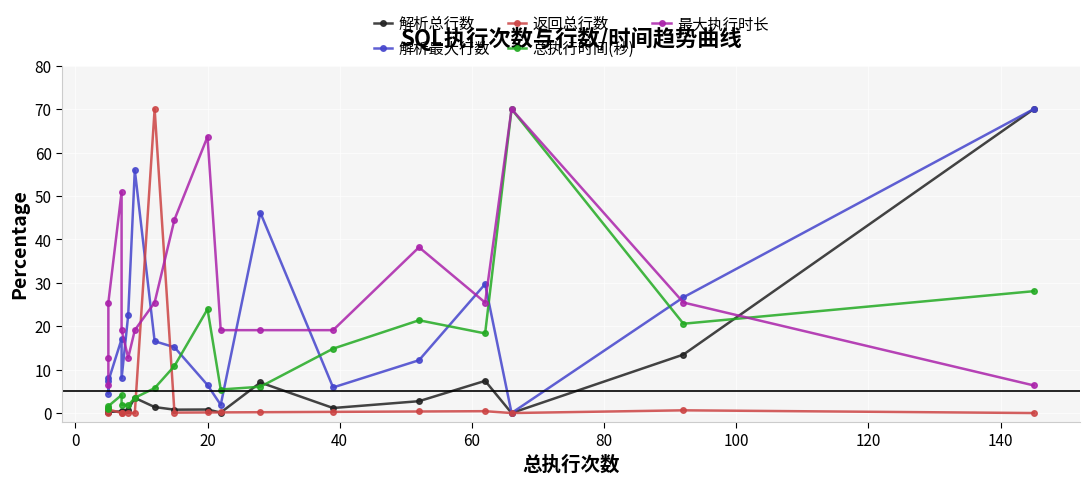

At how many categories does at least one series exceed 28?

10